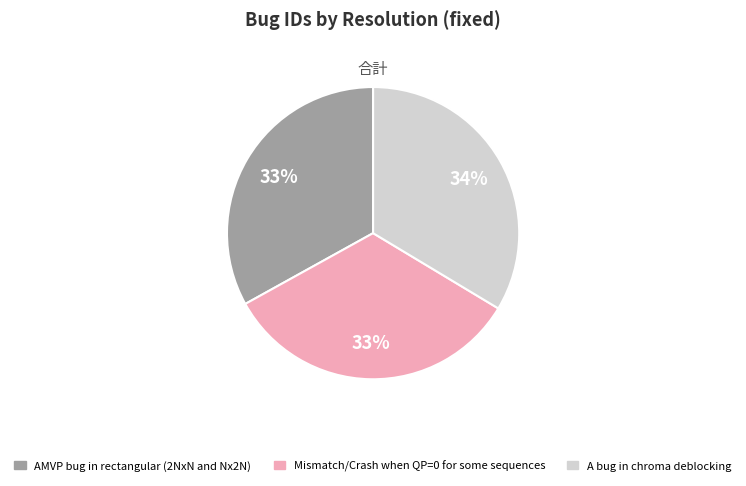

To the nearest percent, what is the average slice percentage?

33%